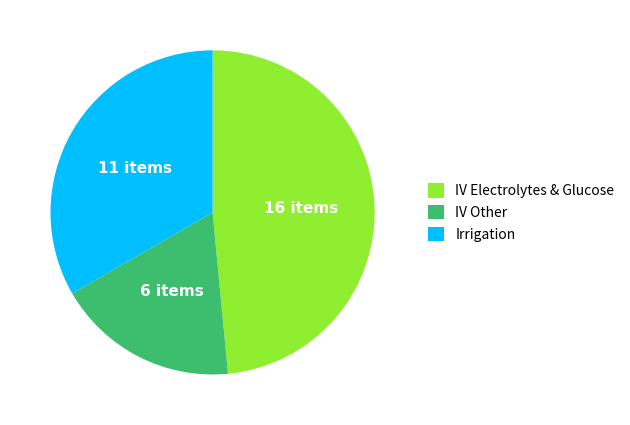

Rank the categories by value from highest to lowest.

IV Electrolytes & Glucose, Irrigation, IV Other